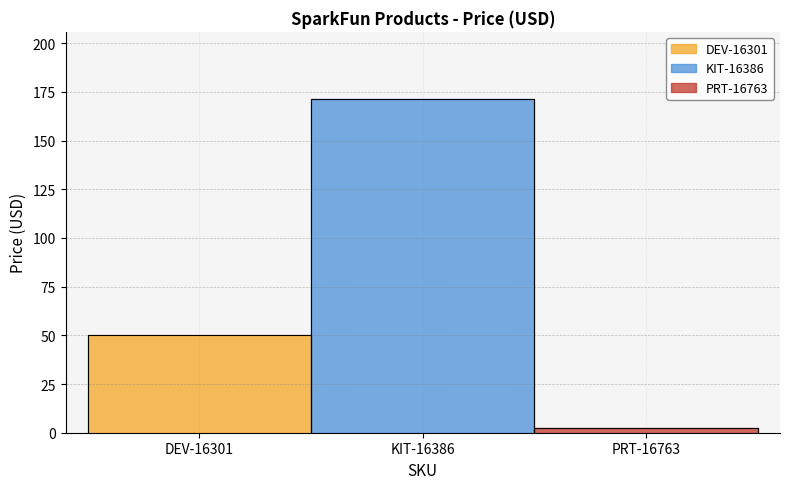

How many data points are above 49?

2